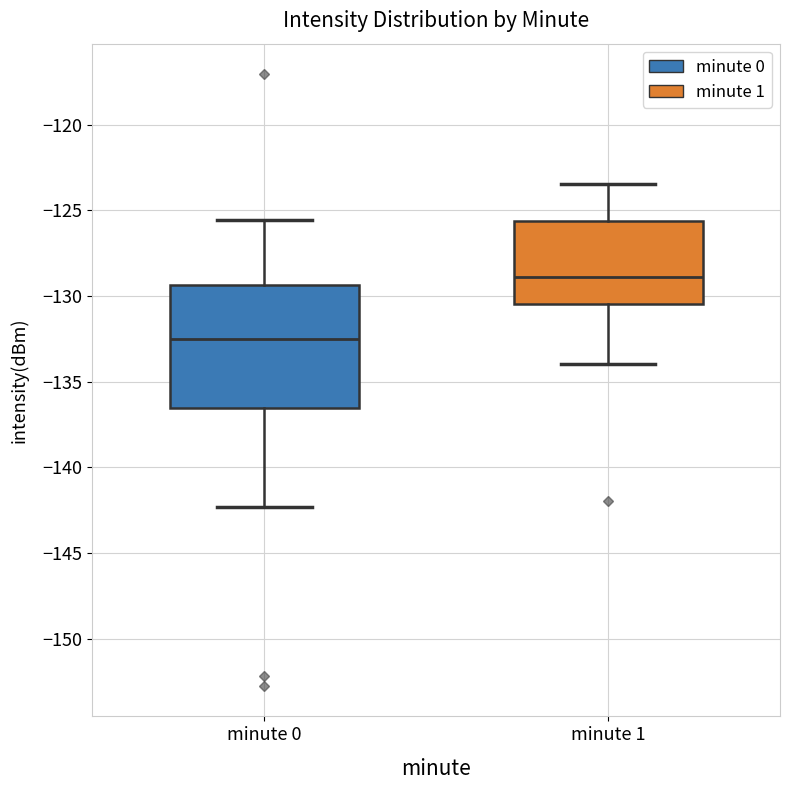

Which box's median line is the highest?

minute 1